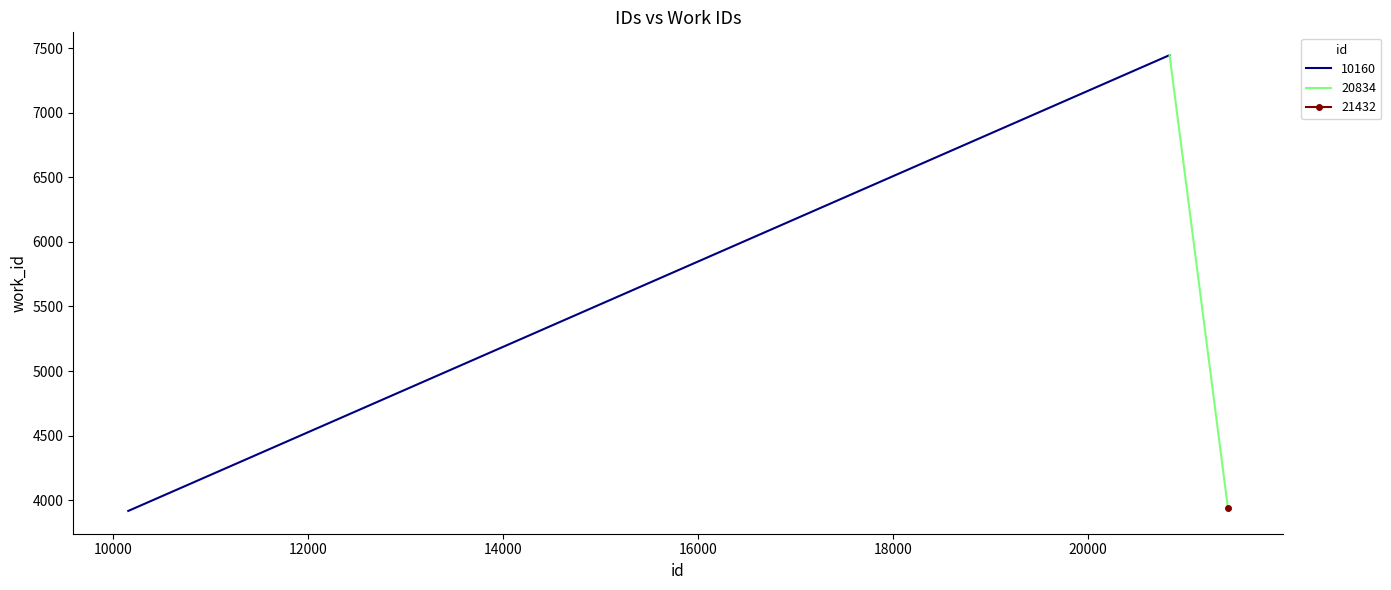

Approximately how many times larger is the value at 21432 compared to 20834?

0.5